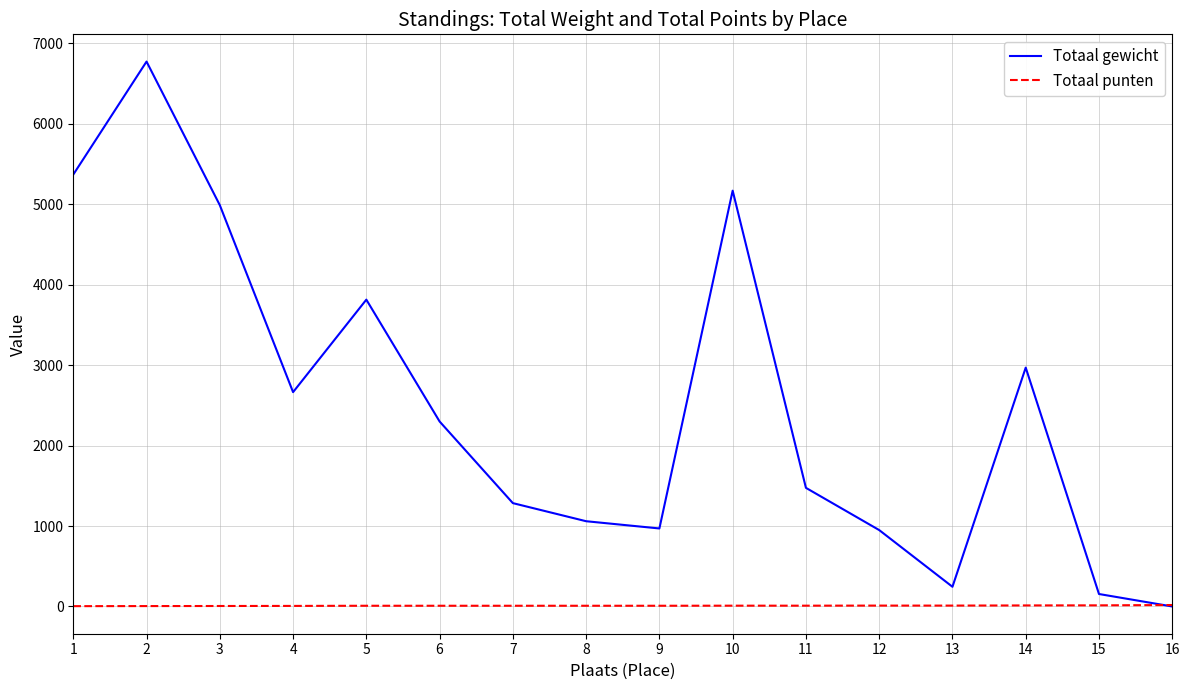

What is the greatest value displayed?

6775